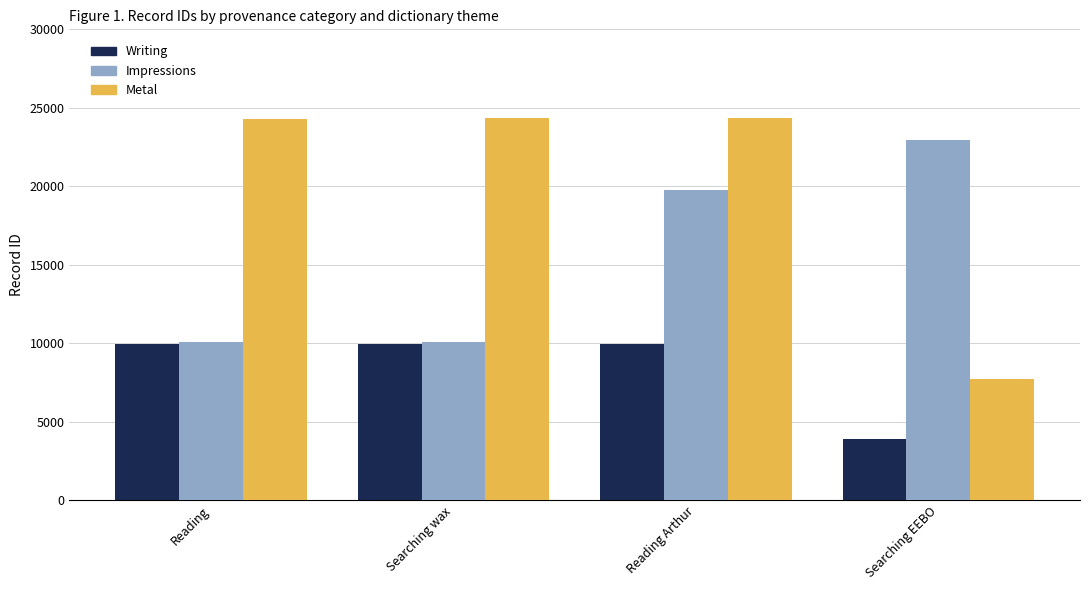

Is it true that Writing equals 9963 at Reading?

True